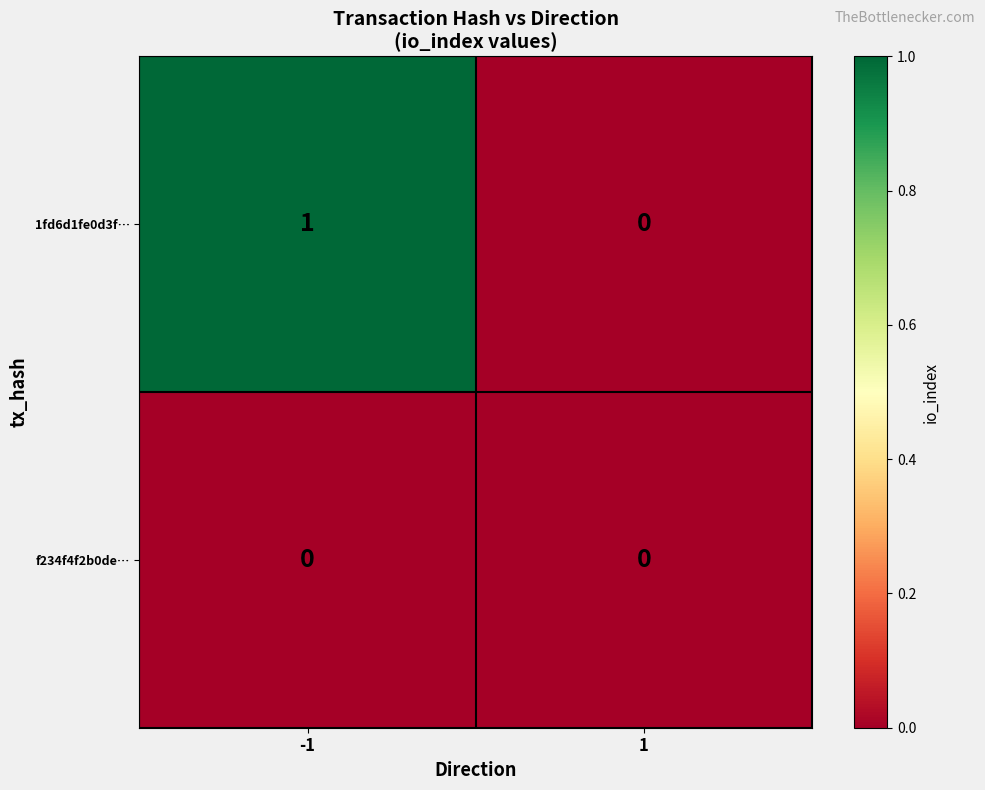

Which series has the largest range (max minus min)?

1fd6d1fe0d3f…